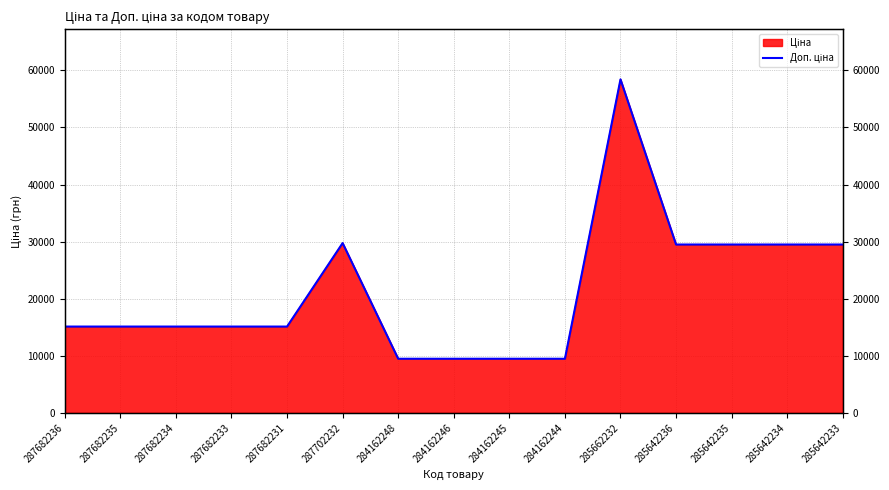

True or false: the data shows 15120.0 at 287682233.

True